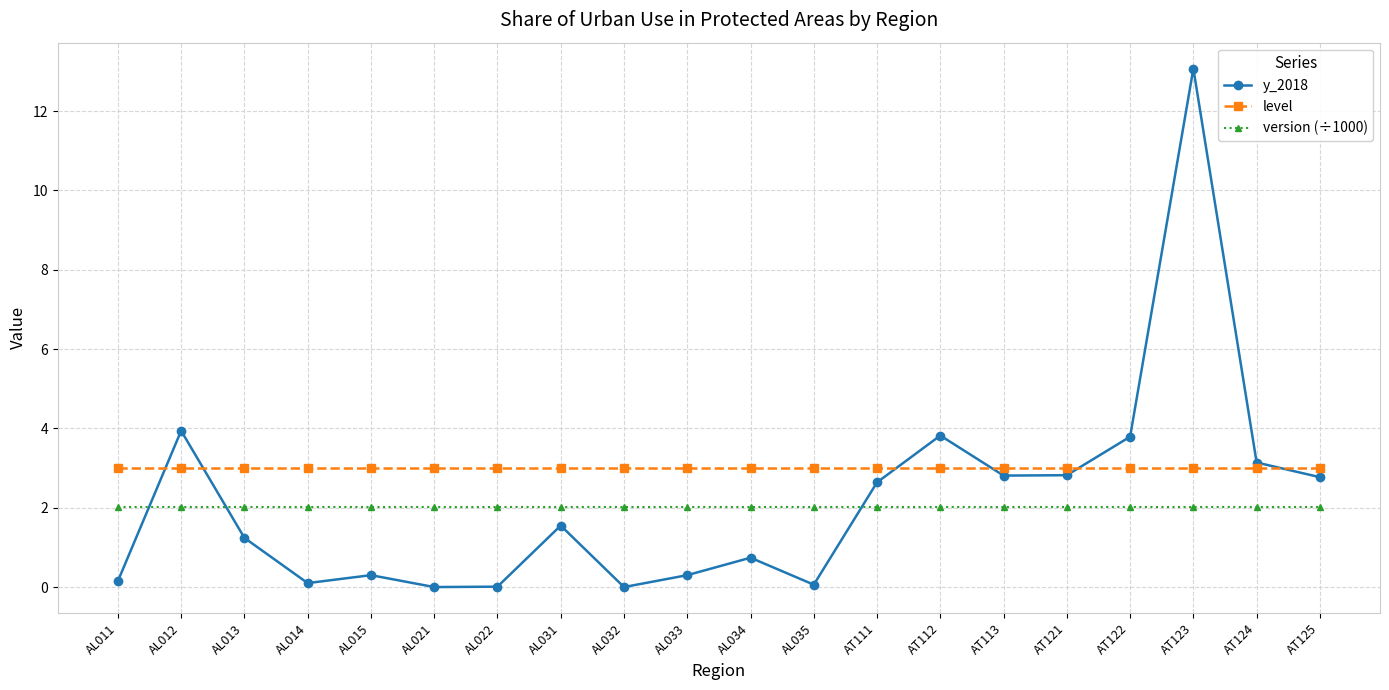

True or false: version (÷1000) and level cross at least once.

False